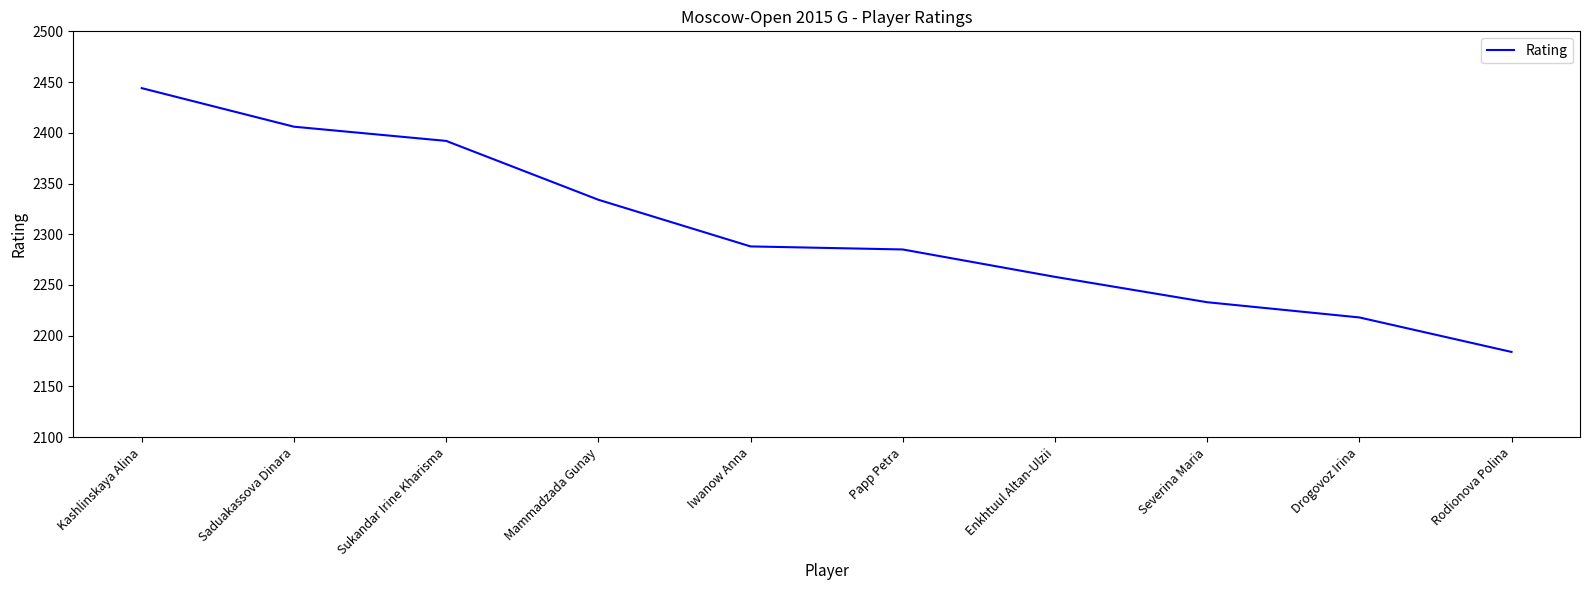

What position from the right is Saduakassova Dinara?

9